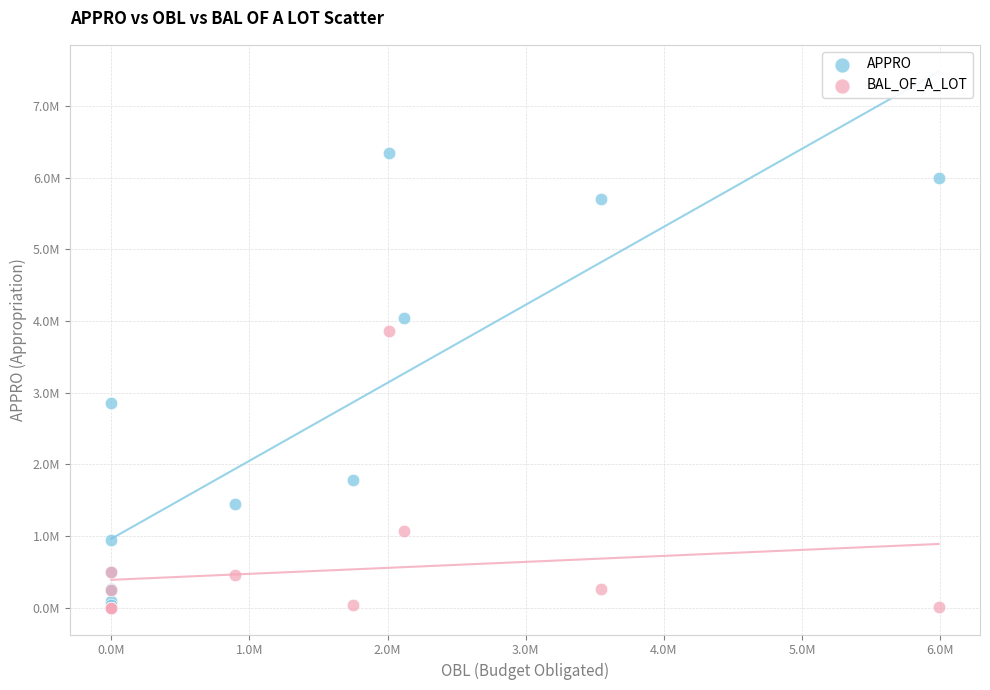

Which series has the largest Y range (max minus min)?

APPRO